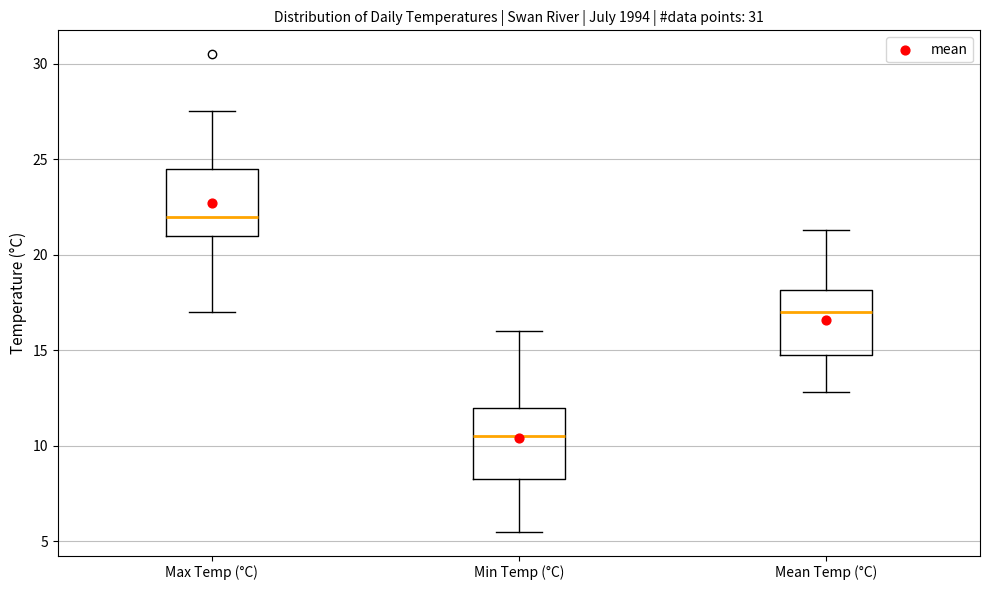

Reading left to right, transcribe this box plot: for each box, give where its median line is, the range the box spans, and where its two whiskers end, as read against the y-axis. The values are not printed on the chart, so give them approximately, as read against the axis.

Max Temp (°C): median 22.0, box 21.0 to 24.5, whiskers 17.0 to 27.5
Min Temp (°C): median 10.5, box 8.5 to 12.0, whiskers 5.5 to 16.0
Mean Temp (°C): median 17.0, box 15.0 to 18.0, whiskers 13.0 to 21.5